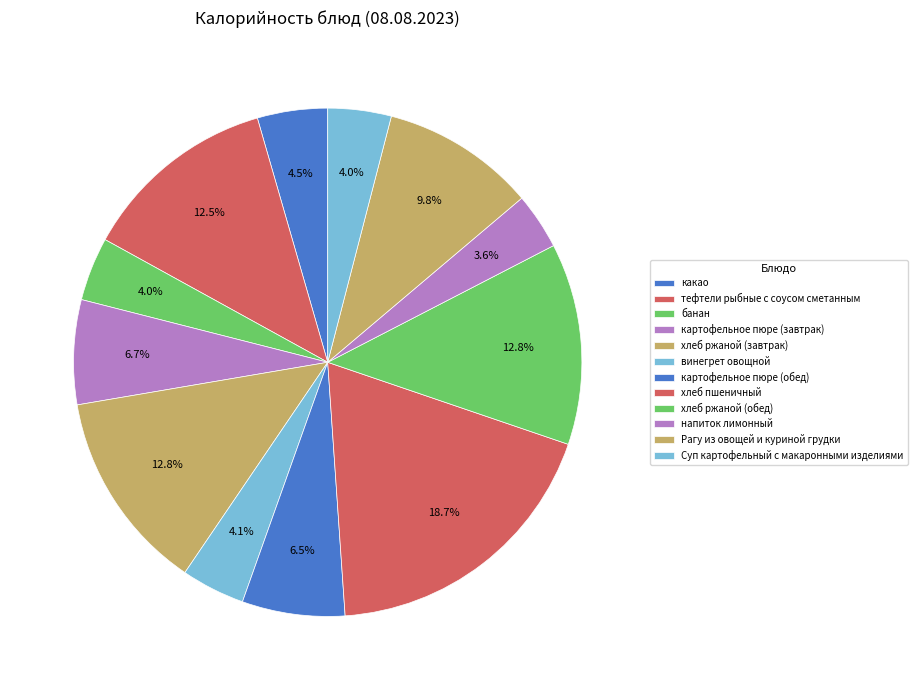

Rank the categories by value from highest to lowest.

хлеб пшеничный, хлеб ржаной (завтрак), хлеб ржаной (обед), тефтели рыбные с соусом сметанным, Рагу из овощей и куриной грудки, картофельное пюре (завтрак), картофельное пюре (обед), какао, винегрет овощной, банан, Суп картофельный с макаронными изделиями, напиток лимонный